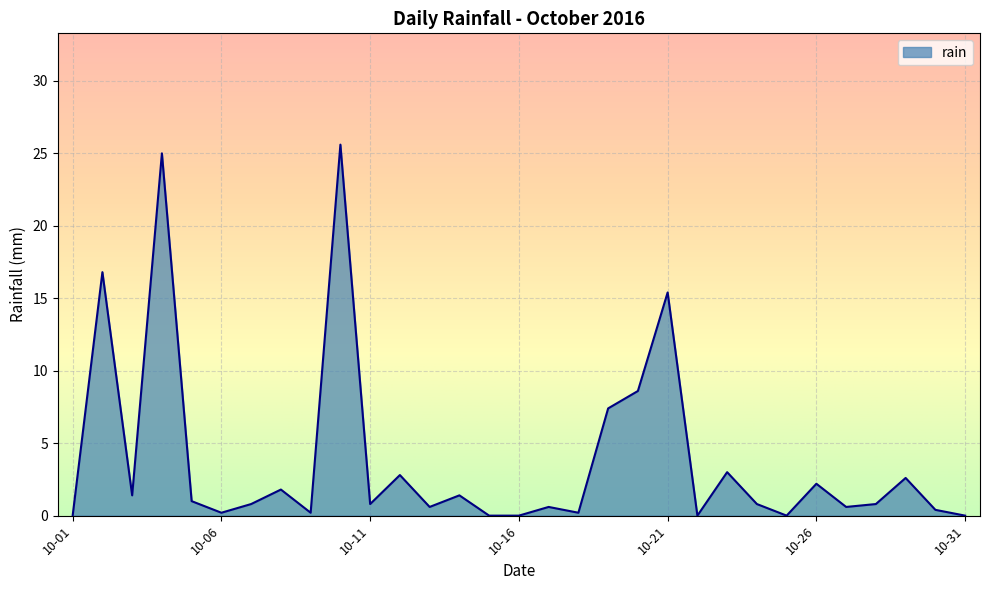

What is the difference between the maximum and minimum values?

25.6